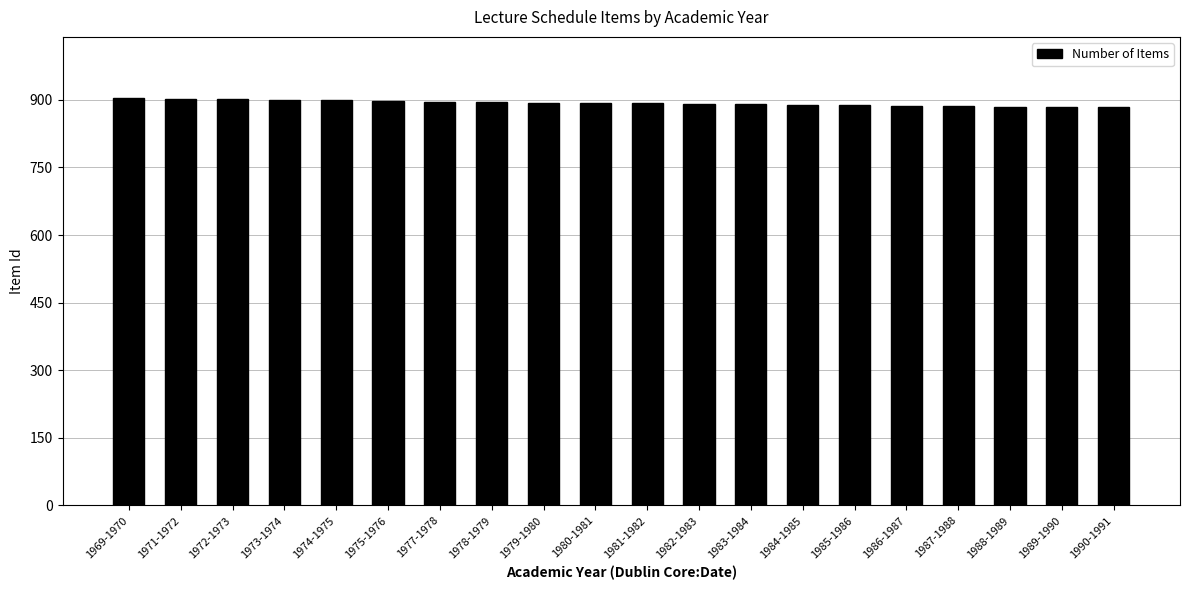

What is the ratio of the value at 1989-1990 to the value at 1986-1987?

1.0